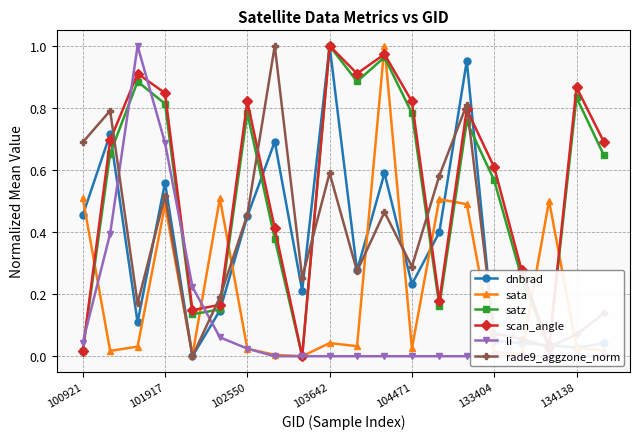

True or false: satz and scan_angle cross at least once.

False